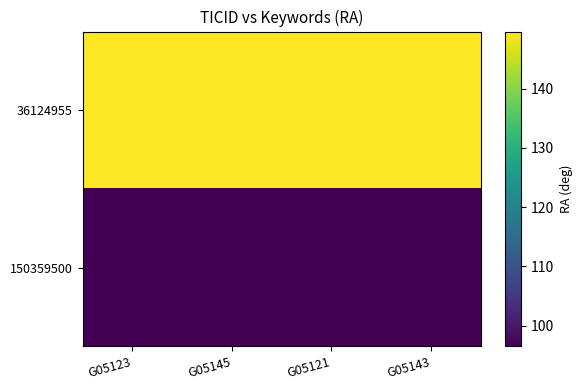

What is the total value across all series at G05121?

246.1